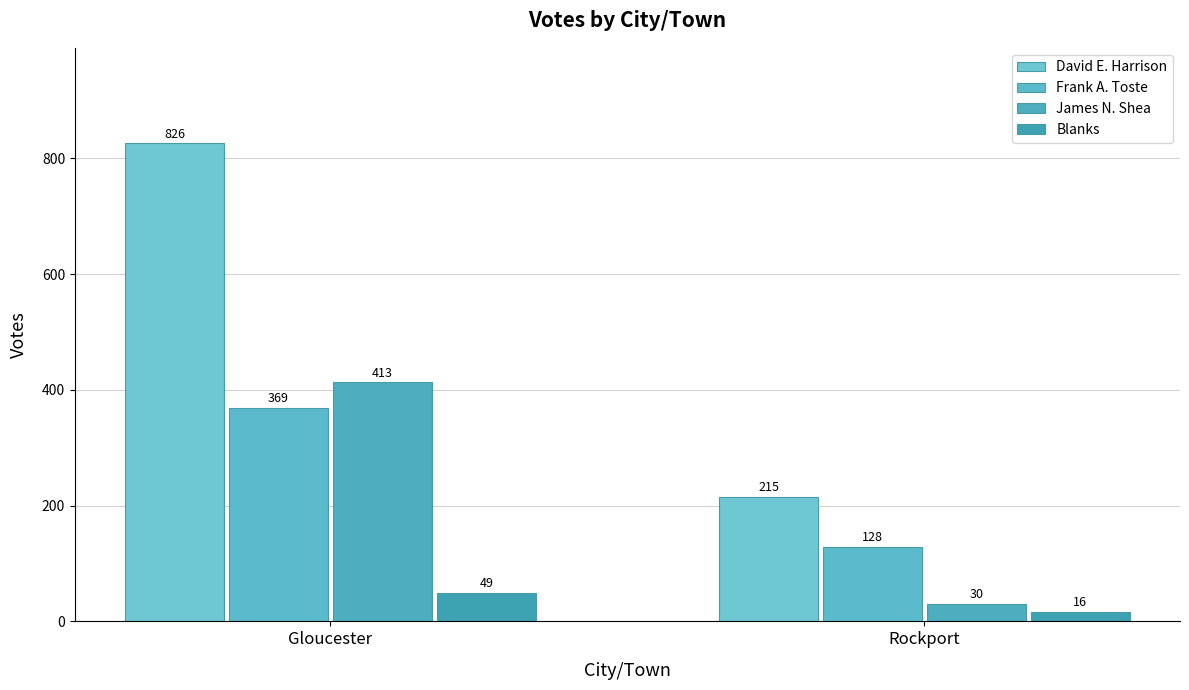

How many data points in Frank A. Toste are less than 369?

1